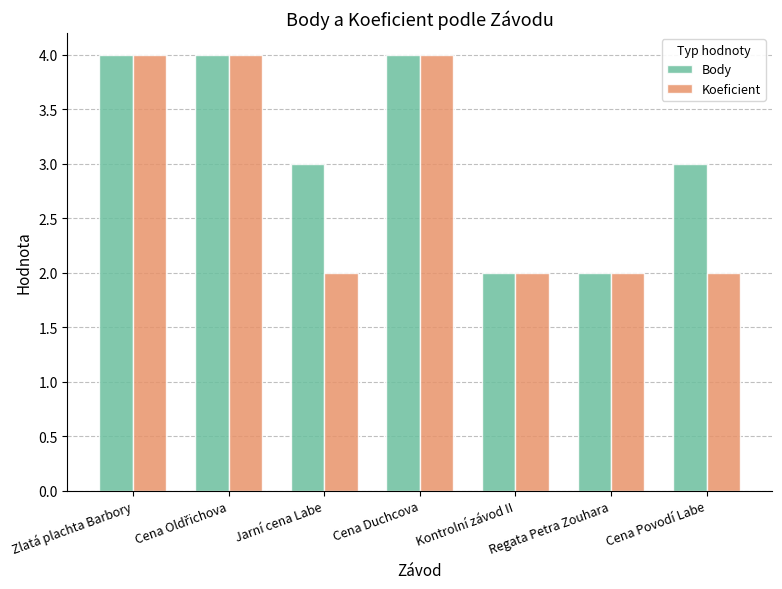

List the series in order of their overall mean, highest first.

Body, Koeficient